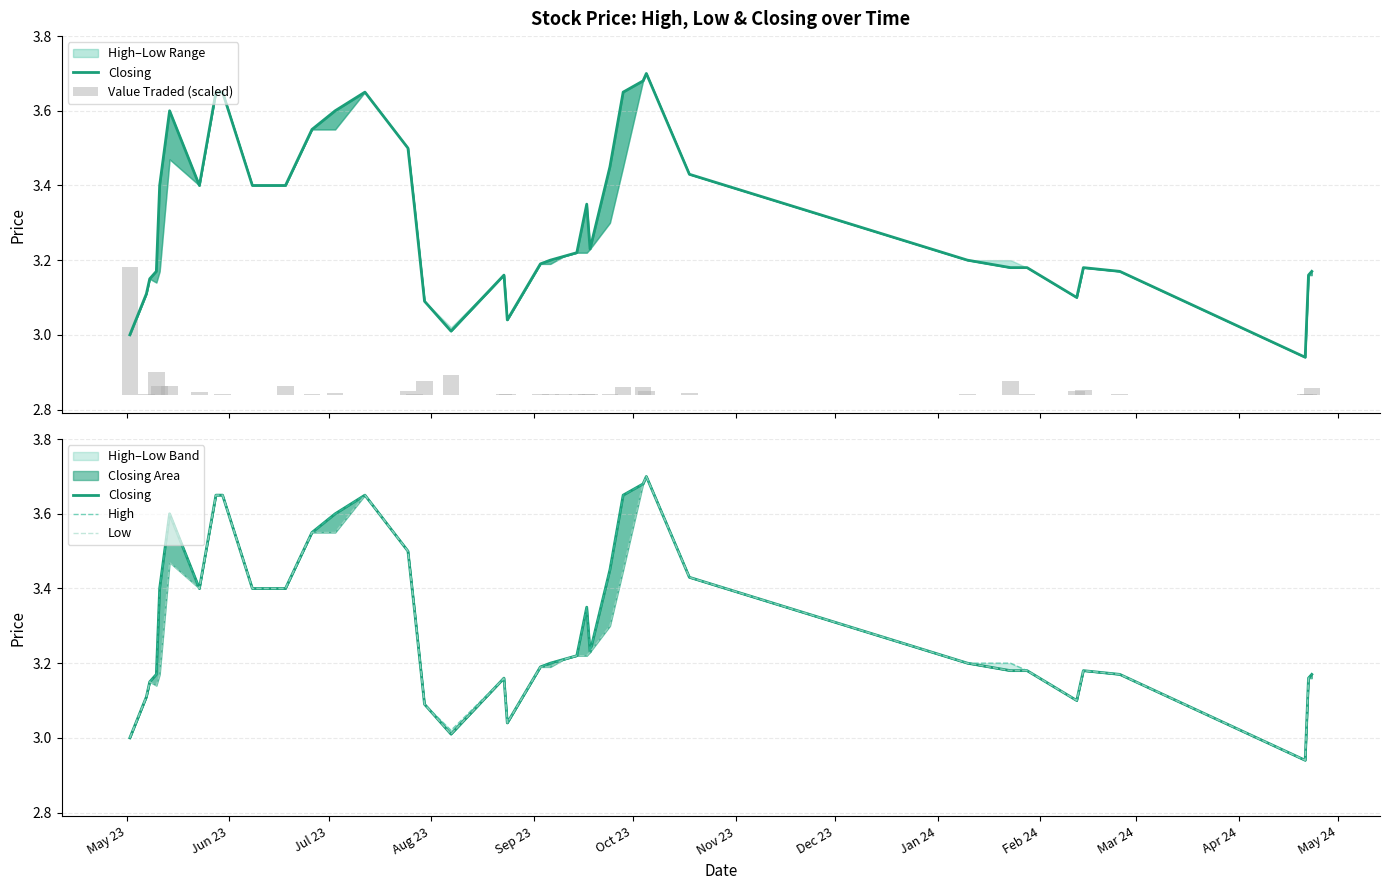

True or false: Closing has a value of 5.0 at 19.

False